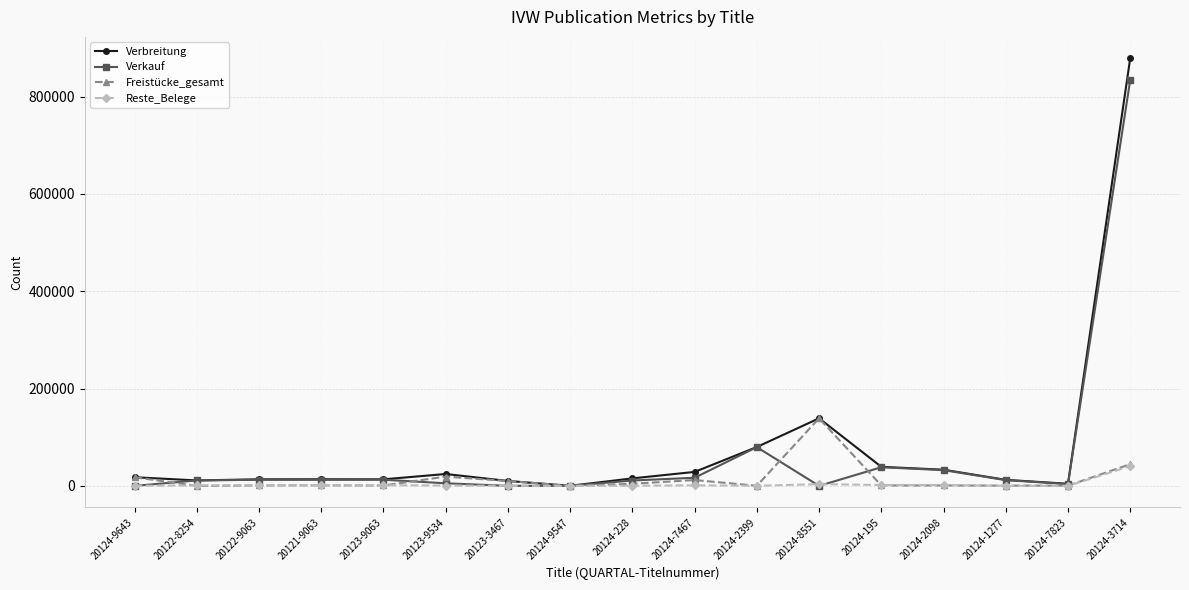

What is the highest value of the Verkauf series?

834305